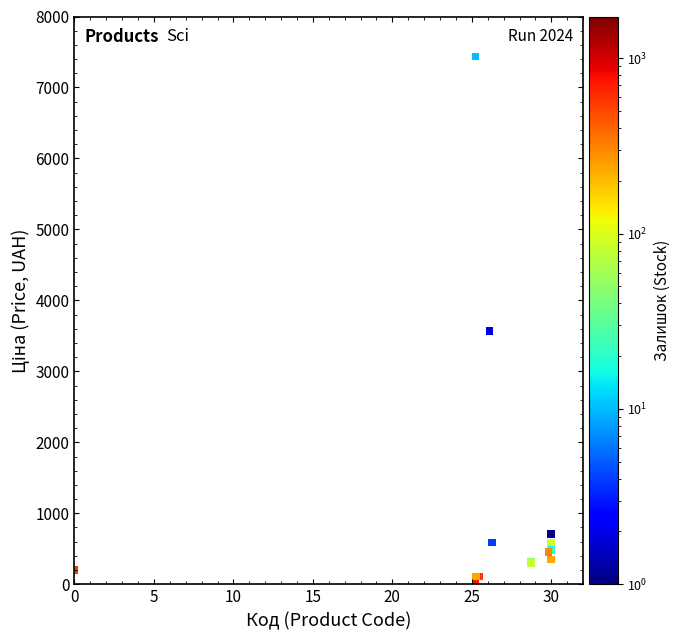

What Y value in the scatter plot is closest to 3746?

3569.6